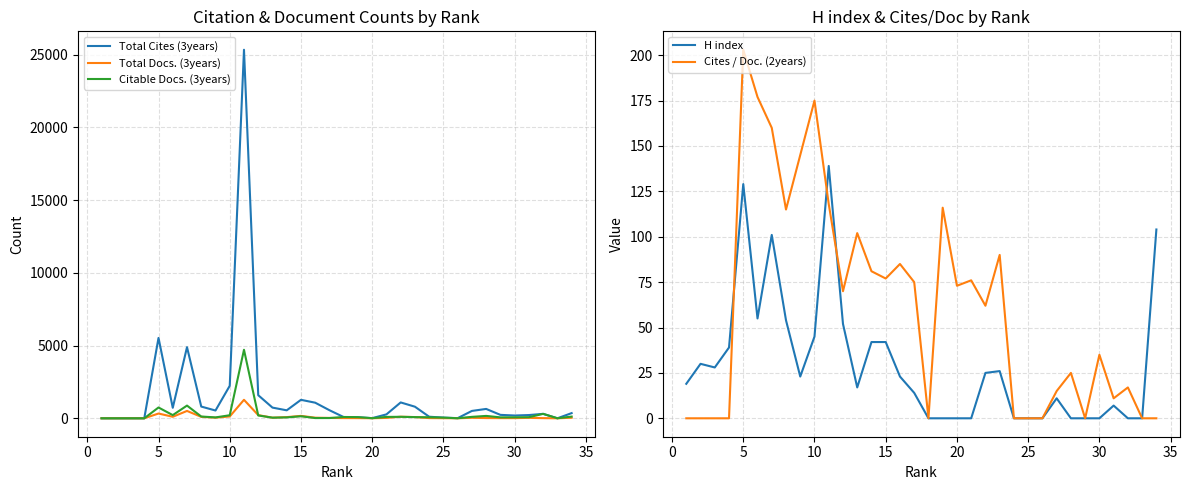

How many values in the Cites / Doc. (2years) series are below 70?

17